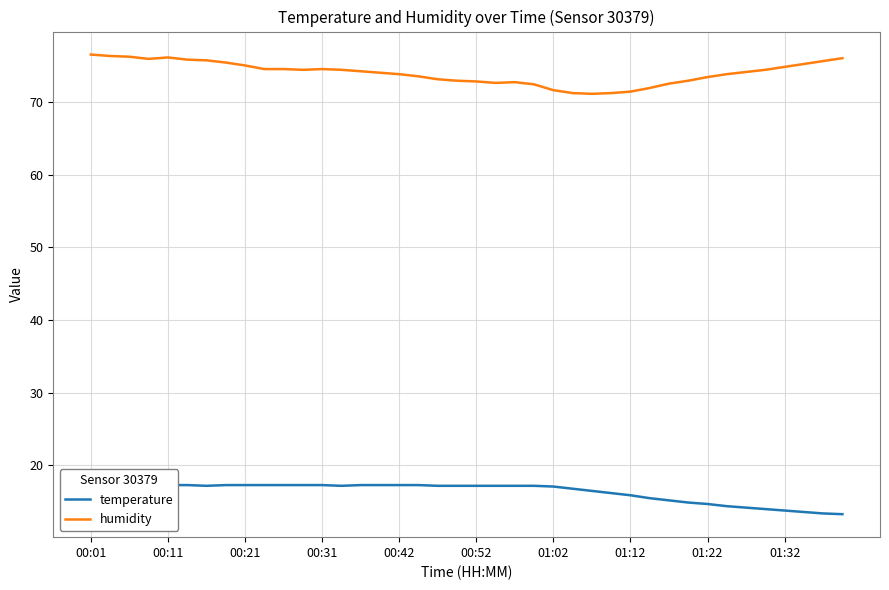

What is the difference between the humidity values at 19 and 00:11?

3.4